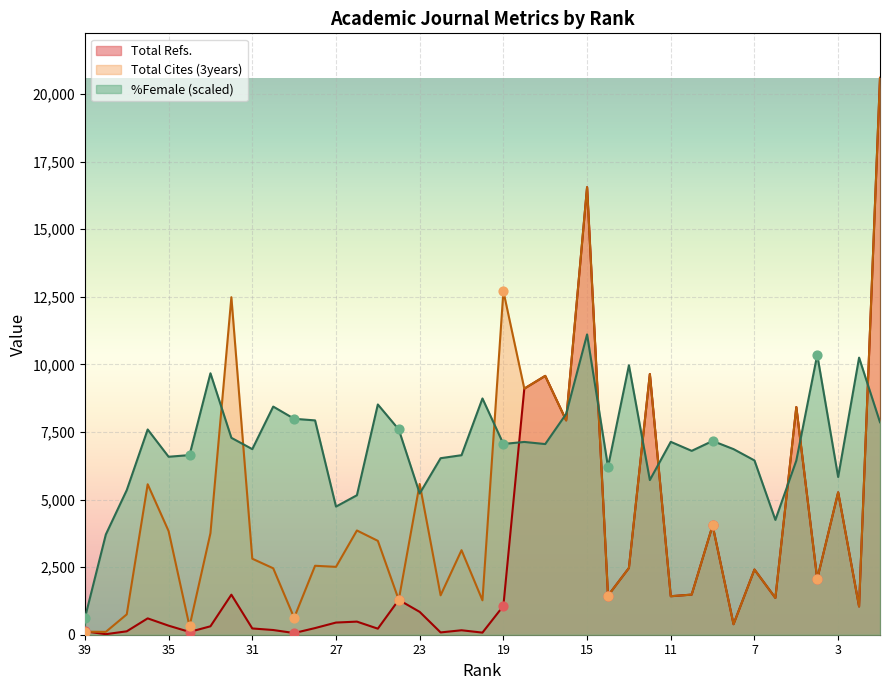

Which series has the largest total across all categories?

%Female